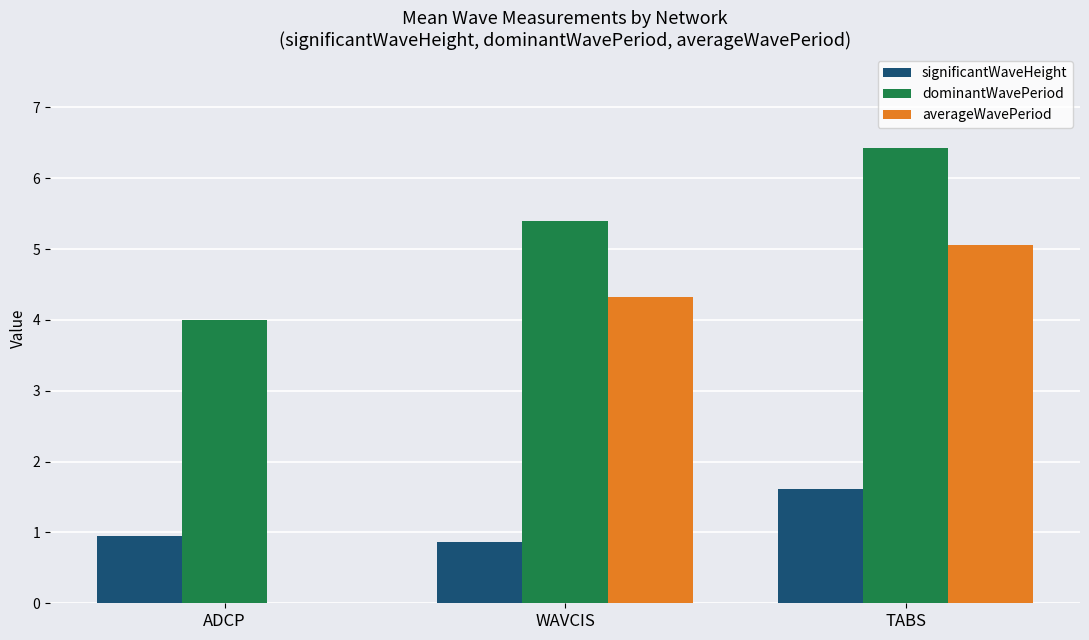

How many values in the dominantWavePeriod series exceed 5?

2